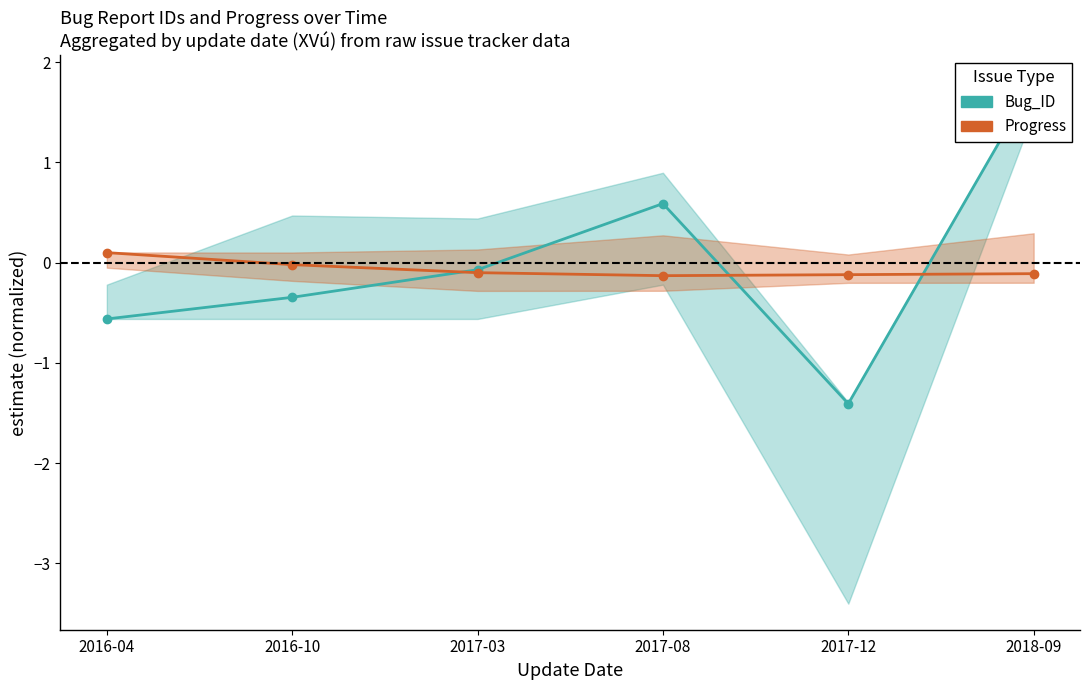

How many times do Bug_ID and Progress cross each other?

3